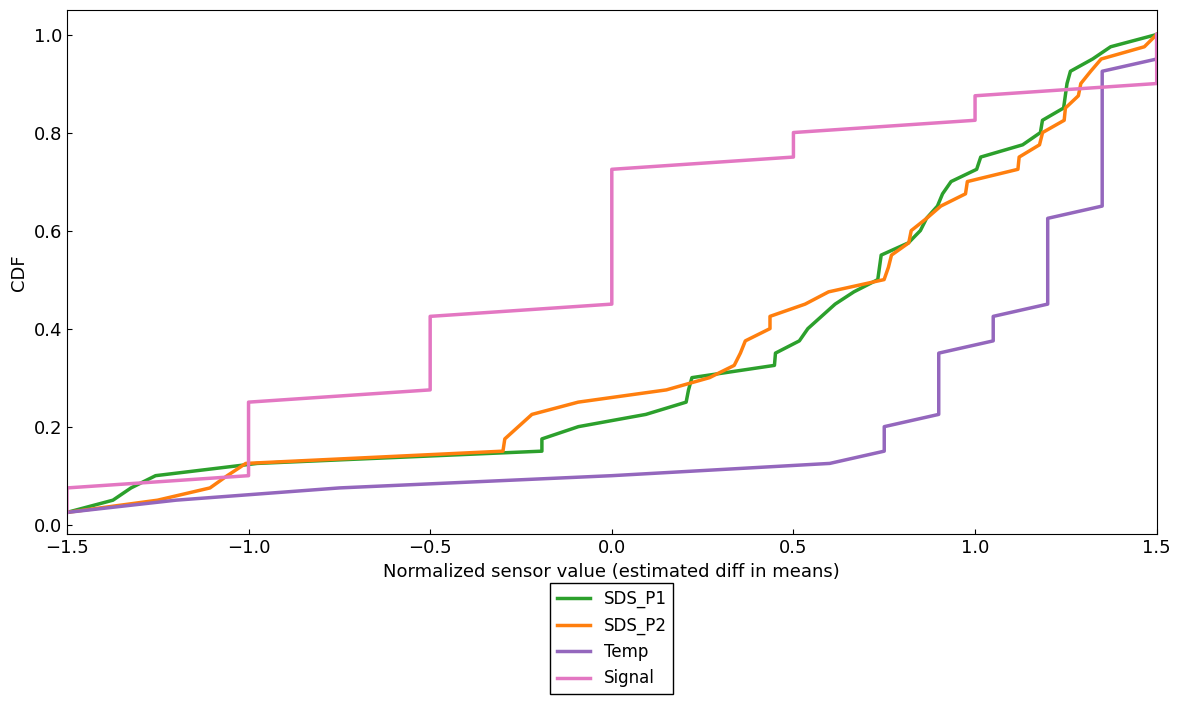

Which series has the largest total across all categories?

SDS_P1